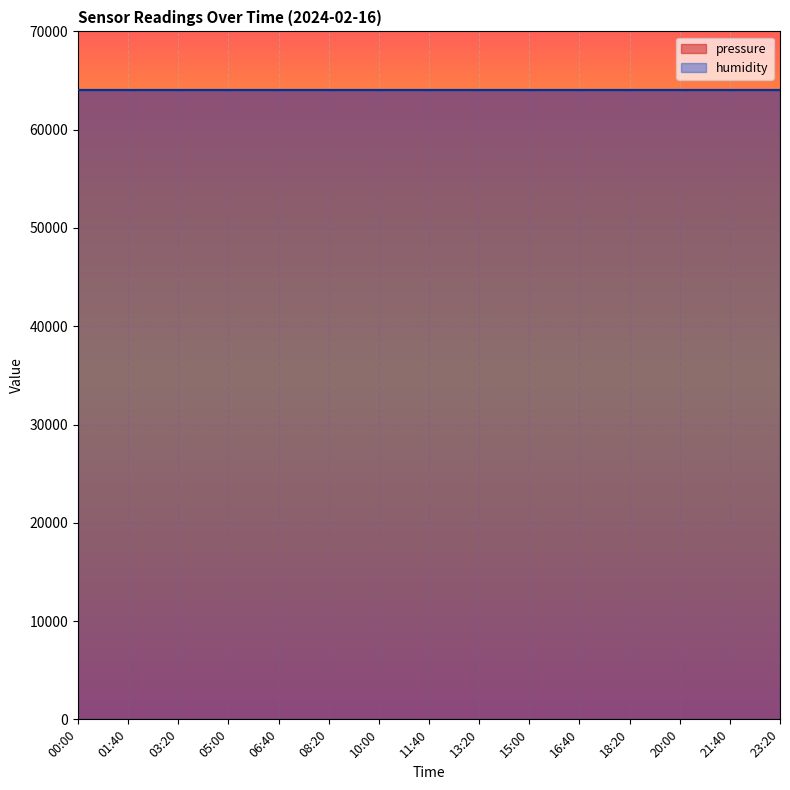

Between 00:00 and 13:20, which is larger?

00:00